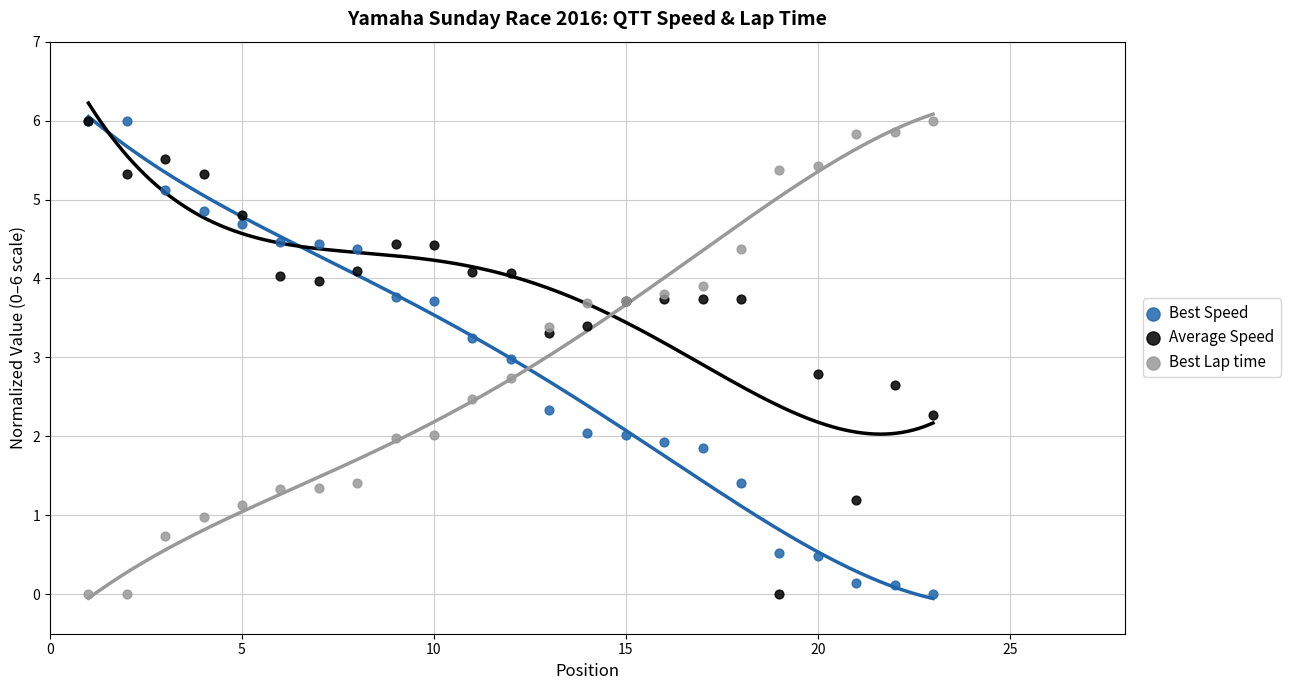

What are all the series names shown in the legend?

Best Speed, Average Speed, Best Lap time